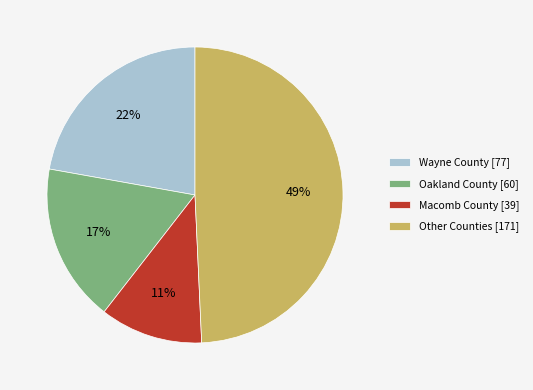

Do Other Counties [171] and Oakland County [60] together represent more than half of the pie?

Yes